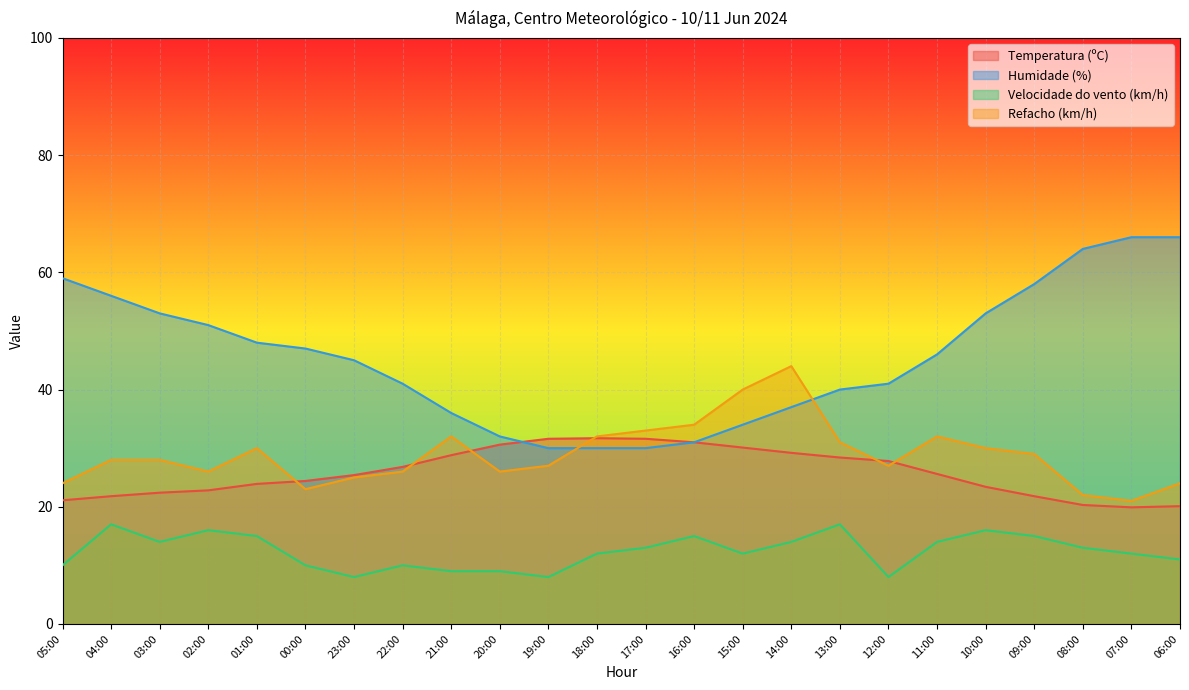

What is the label of the 11th point from the right?

16:00